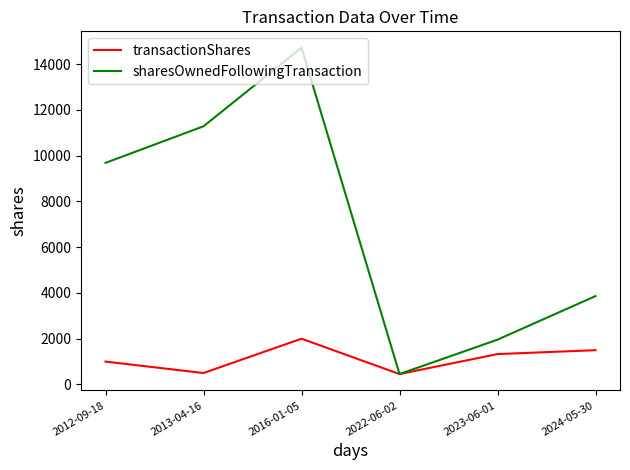

At which label is sharesOwnedFollowingTransaction closest to 7587?

2012-09-18